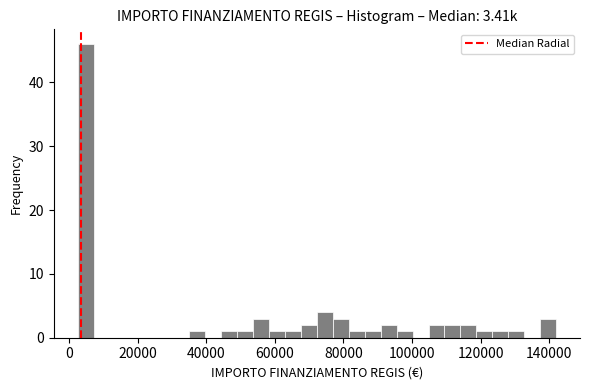

Around what value on the x-axis is the tallest bar? Give the approximate position of its centre, as read against the axis.

4000